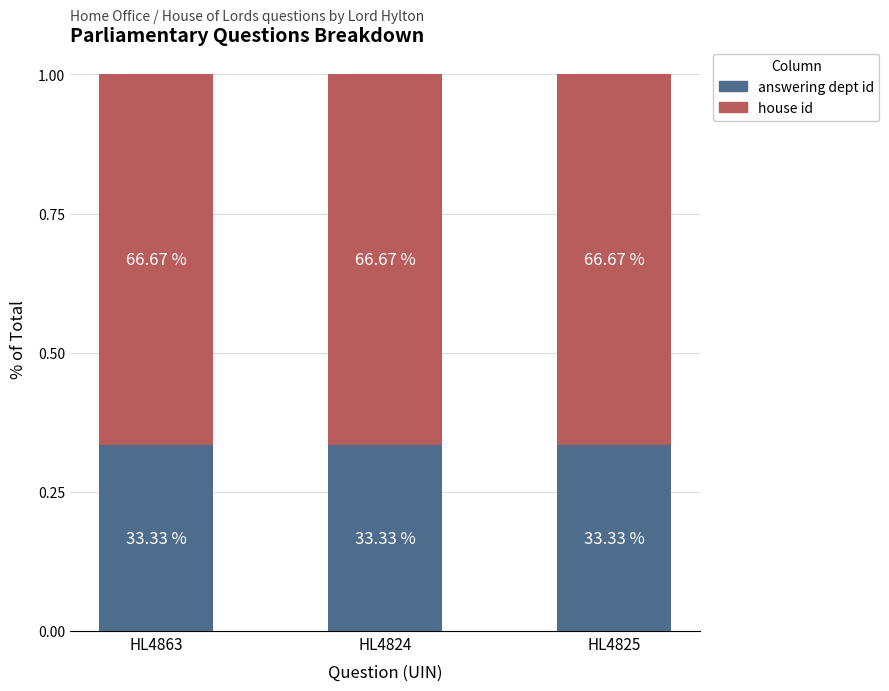

What are all the series names shown in the legend?

answering dept id, house id